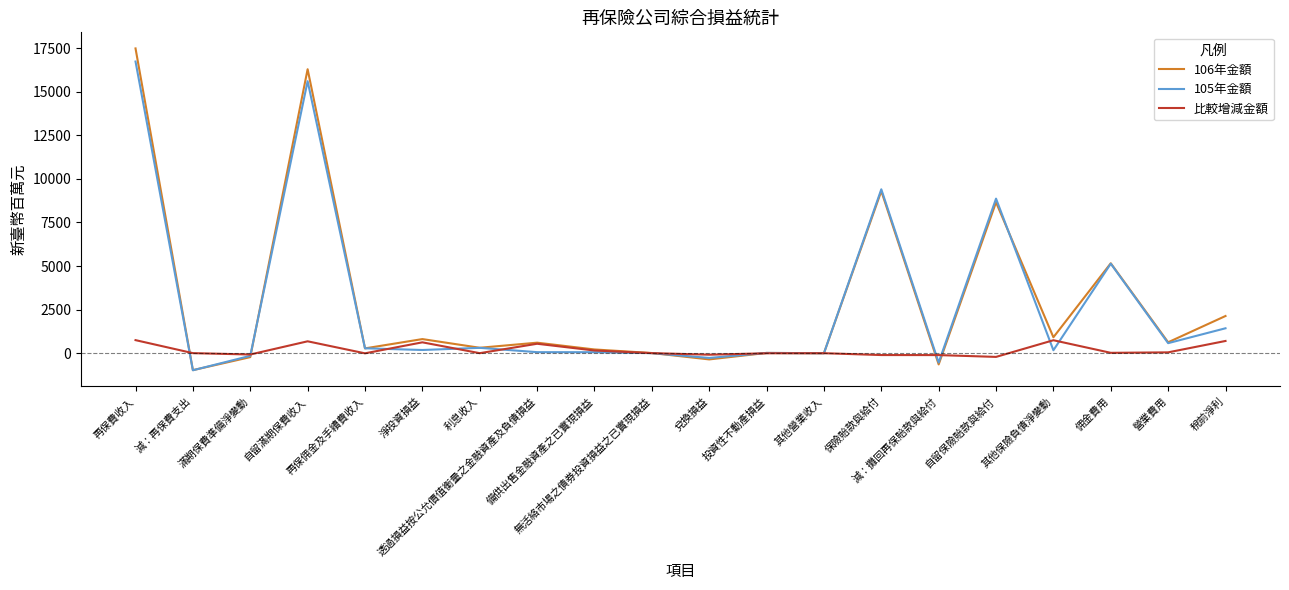

What is the minimum value shown in the chart?

-976